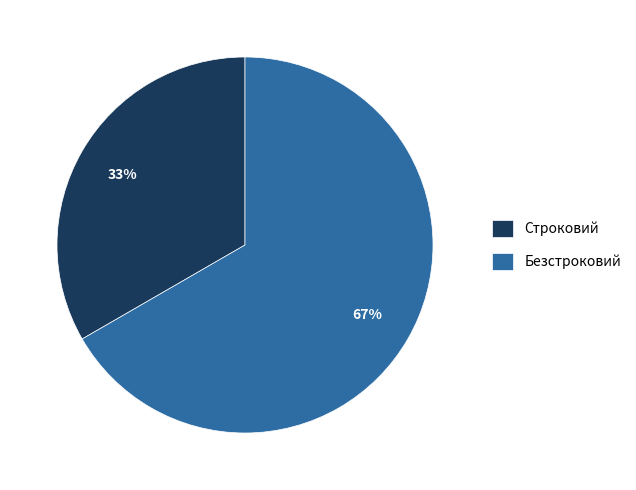

Which slice represents more than half of the pie?

Безстроковий